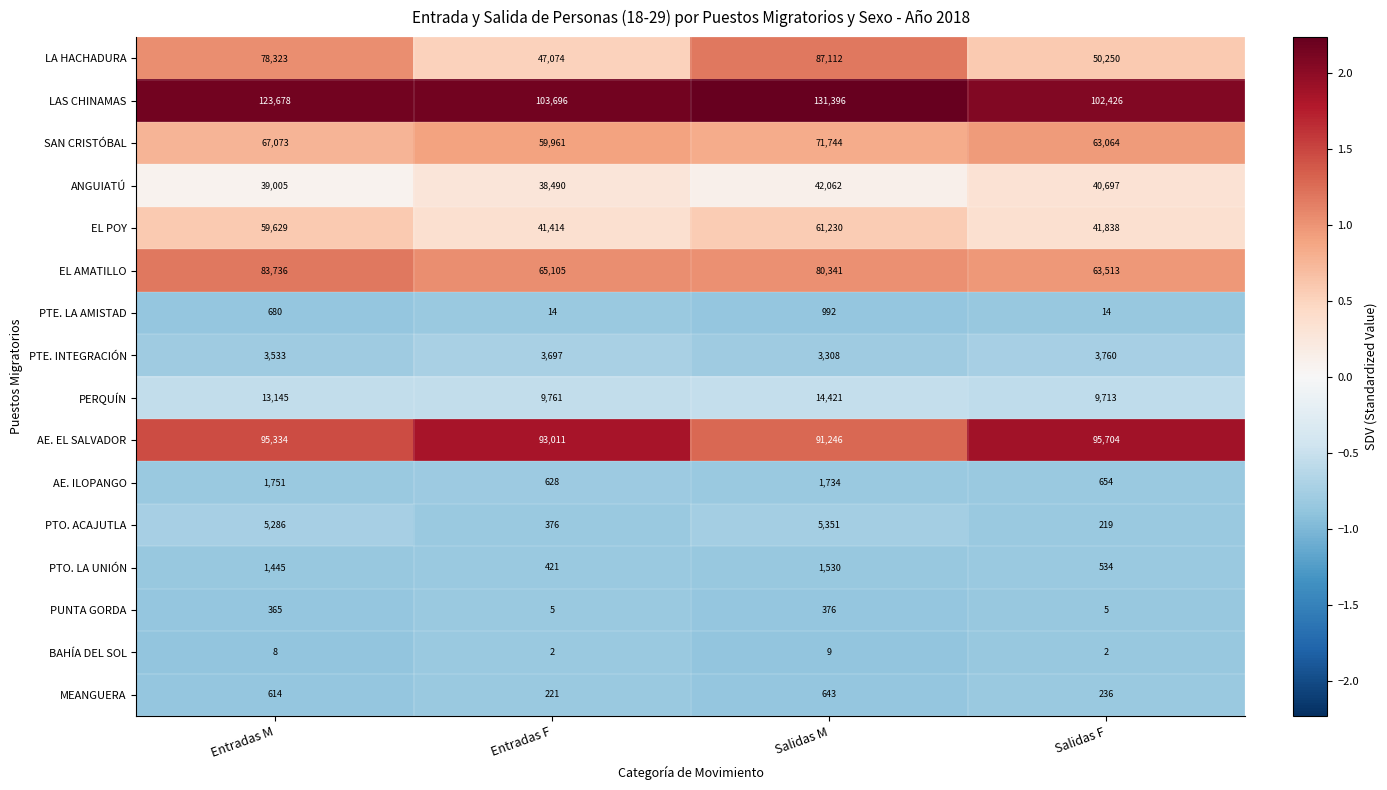

Rank the categories by PTO. LA UNIÓN value from lowest to highest.

Entradas F, Salidas F, Entradas M, Salidas M